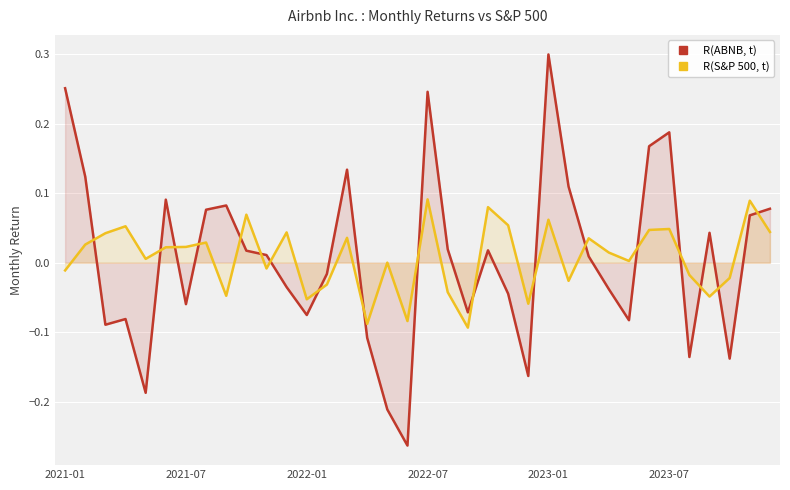

Rank the series at 25 from highest to lowest value.

R(ABNB, t), R(S&P 500, t)